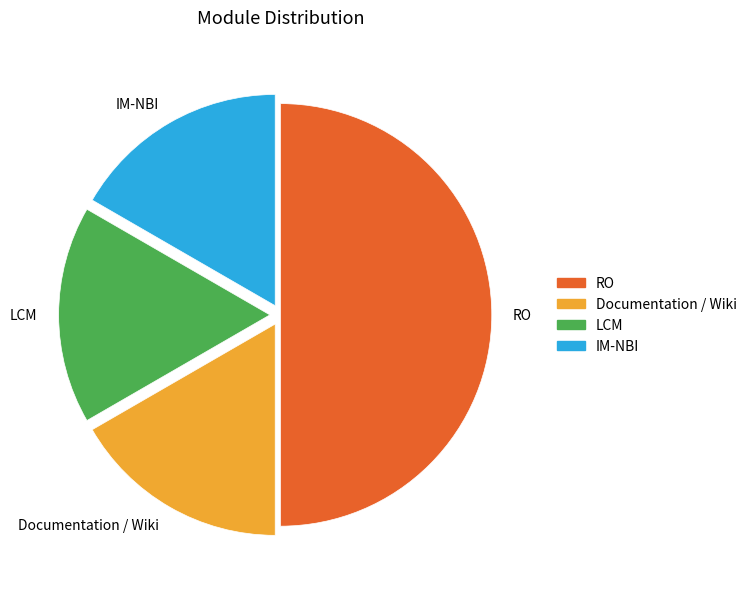

Approximately how many times larger is the value at Documentation / Wiki compared to RO?

0.3